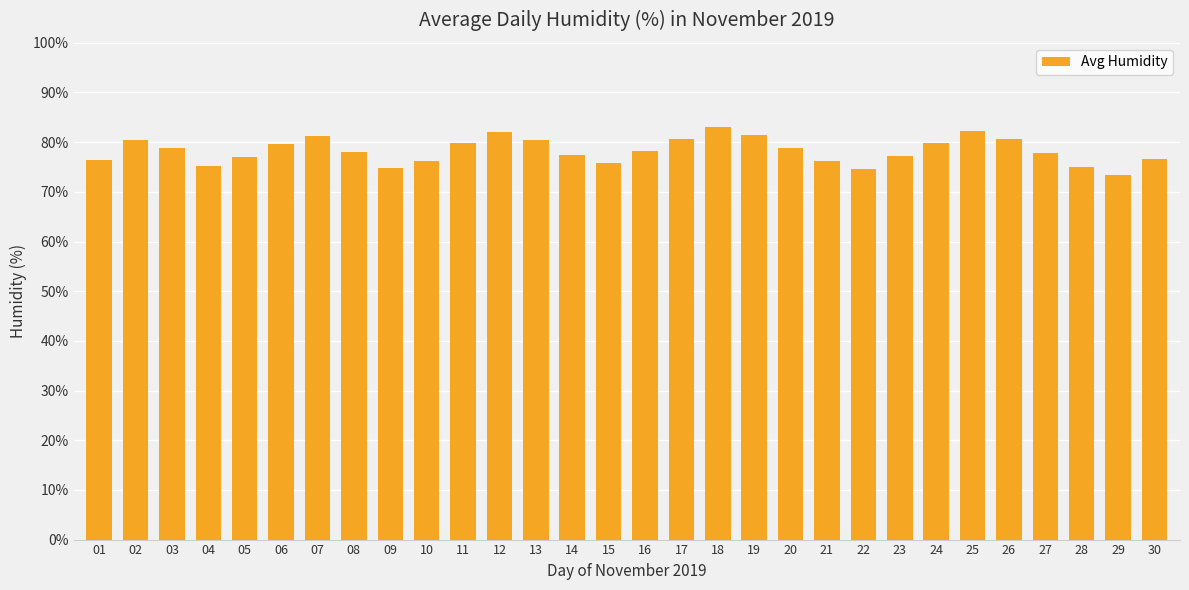

Approximately how many times larger is the value at 24 compared to 09?

1.1